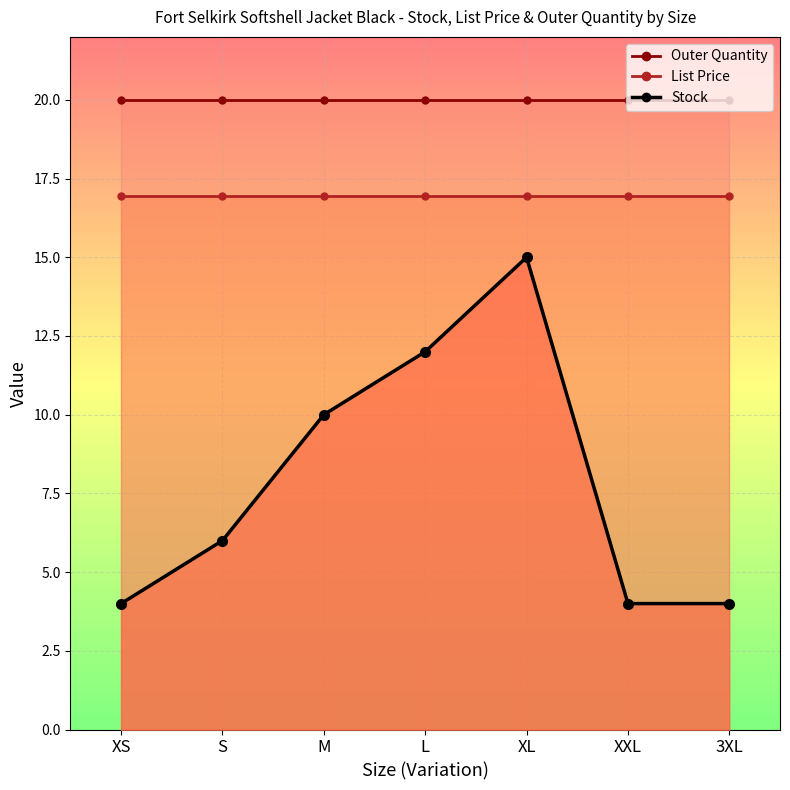

The value of List Price at XXL is 16.9. True or false?

True